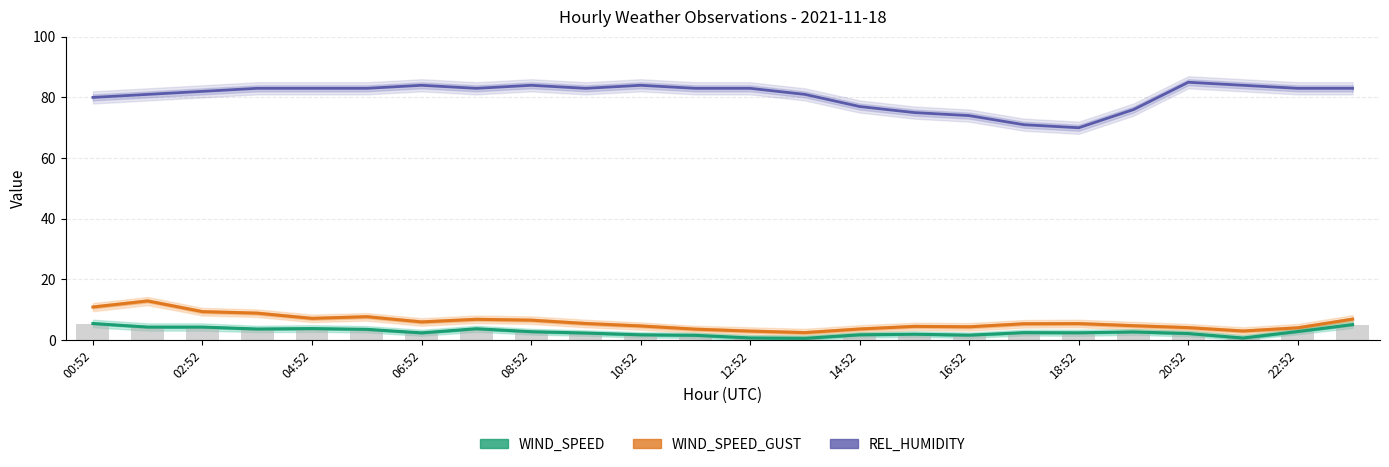

What is the difference between the maximum and minimum values in the REL_HUMIDITY series?

15.0